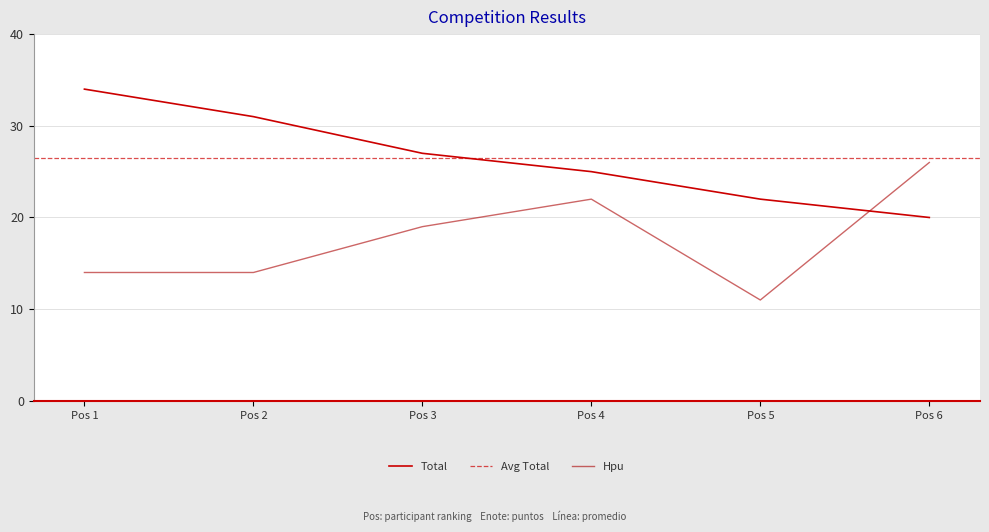

Which series has the largest range (max minus min)?

Hpu